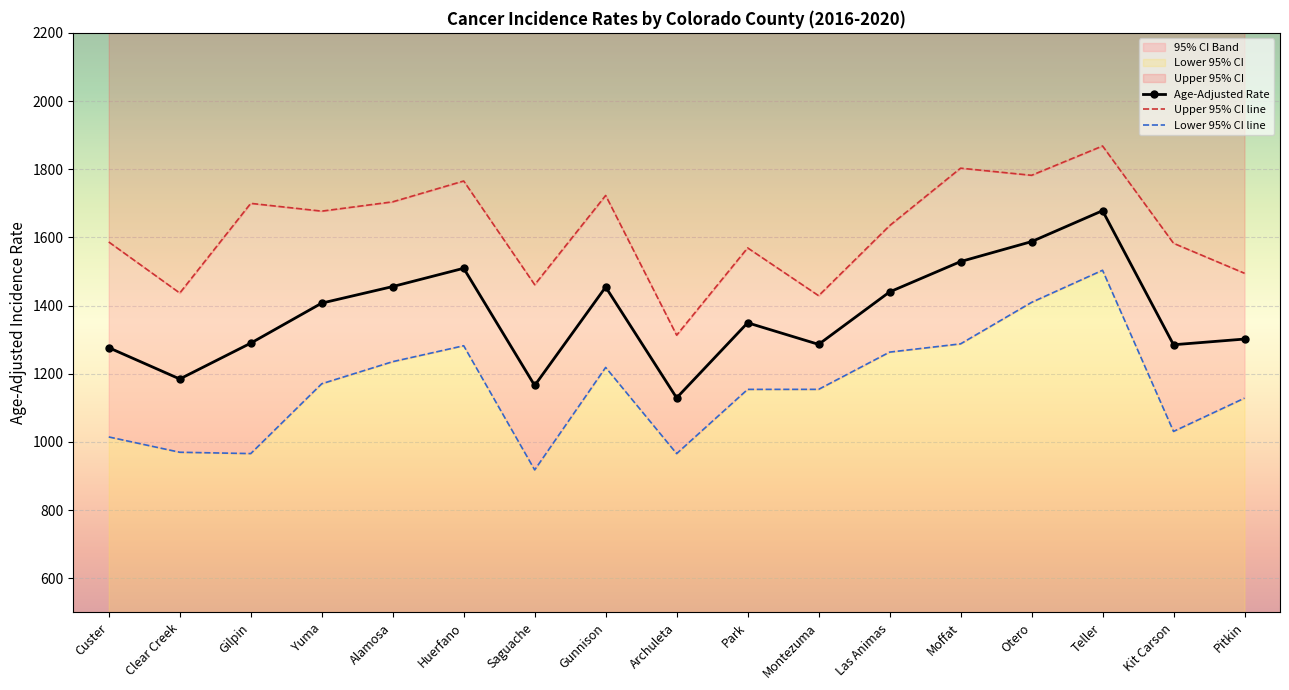

Reading right to left, list all the values displayed in this chart.

Age-Adjusted Rate: Pitkin=1301.9	Kit Carson=1285.2	Teller=1678.4	Otero=1587.7	Moffat=1529.2	Las Animas=1440.1	Montezuma=1286.3	Park=1349.6	Archuleta=1129.4	Gunnison=1454.5	Saguache=1165.7	Huerfano=1509.5	Alamosa=1455.9	Yuma=1407.3	Gilpin=1289.9	Clear Creek=1184.8	Custer=1276.6
Upper 95% CI line: Pitkin=1494.9	Kit Carson=1582.8	Teller=1868.2	Otero=1782.2	Moffat=1803.1	Las Animas=1634.6	Montezuma=1429.1	Park=1569.3	Archuleta=1313.3	Gunnison=1723.1	Saguache=1461.3	Huerfano=1765.5	Alamosa=1704.4	Yuma=1677.1	Gilpin=1699.9	Clear Creek=1436.9	Custer=1586.6
Lower 95% CI line: Pitkin=1128.6	Kit Carson=1031.0	Teller=1503.7	Otero=1409.5	Moffat=1287.8	Las Animas=1263.6	Montezuma=1154.4	Park=1154.3	Archuleta=965.9	Gunnison=1218.7	Saguache=918.1	Huerfano=1282.3	Alamosa=1235.6	Yuma=1170.8	Gilpin=966.0	Clear Creek=969.9	Custer=1014.8